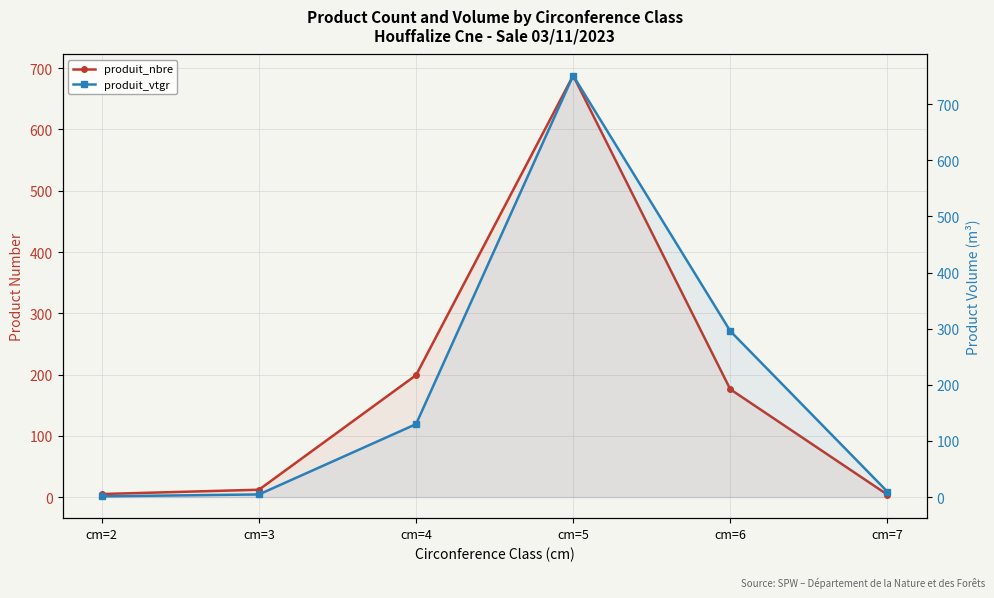

Does the chart have visible grid lines?

Yes